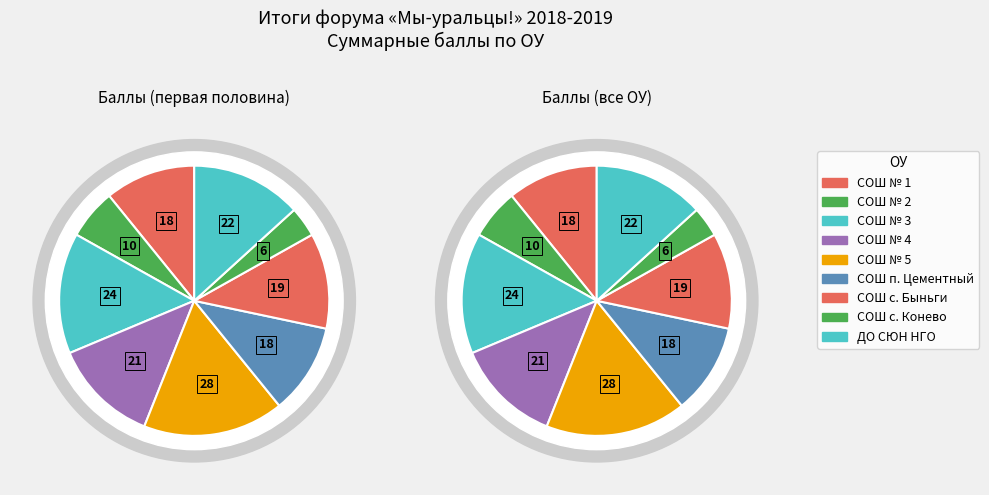

What percentage is NOT represented by СОШ № 5?

83.1%